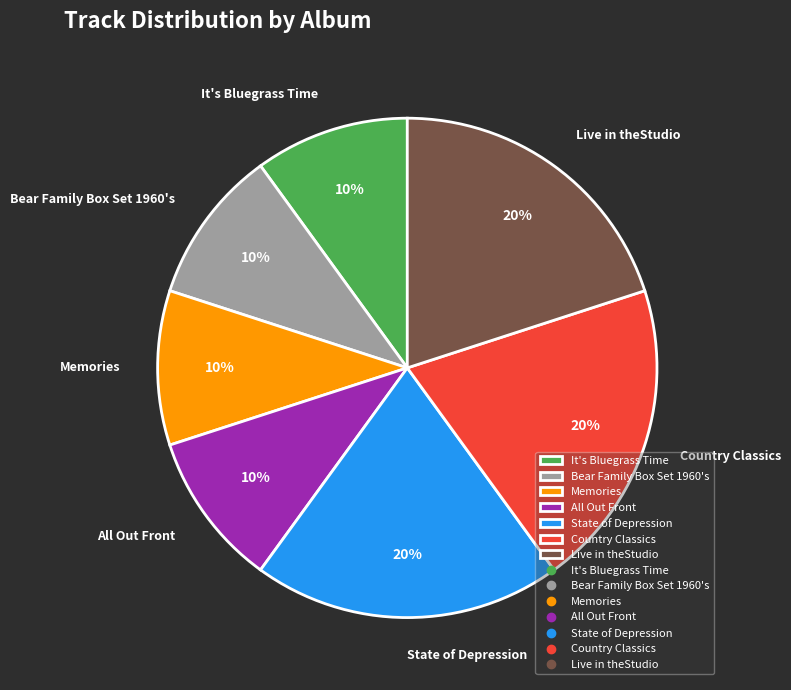

Is it true that Bear Family Box Set 1960's is 3% of the pie?

False